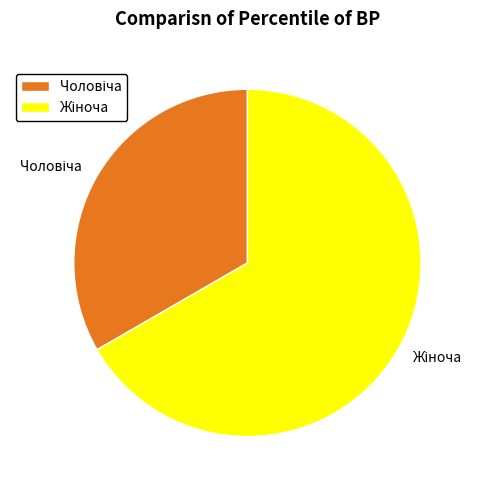

Is there any slice that represents more than half of the pie?

Yes